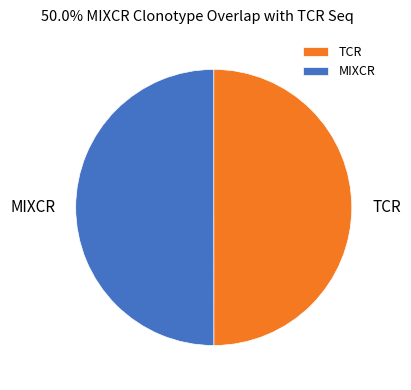

What is the ratio of the value at MIXCR to the value at TCR?

1.0